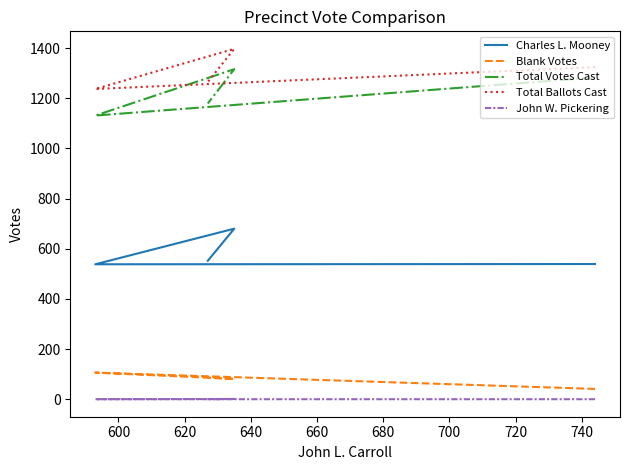

What is the maximum value for Blank Votes?

106